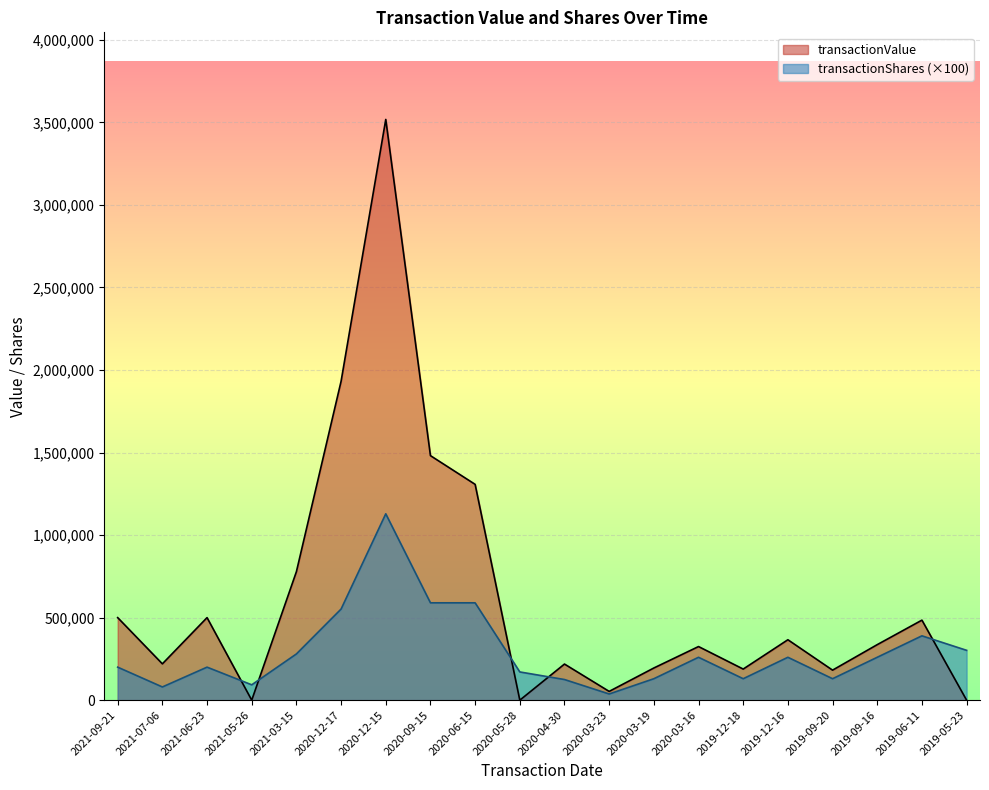

Which category has the highest value in the transactionShares series?

2020-12-15